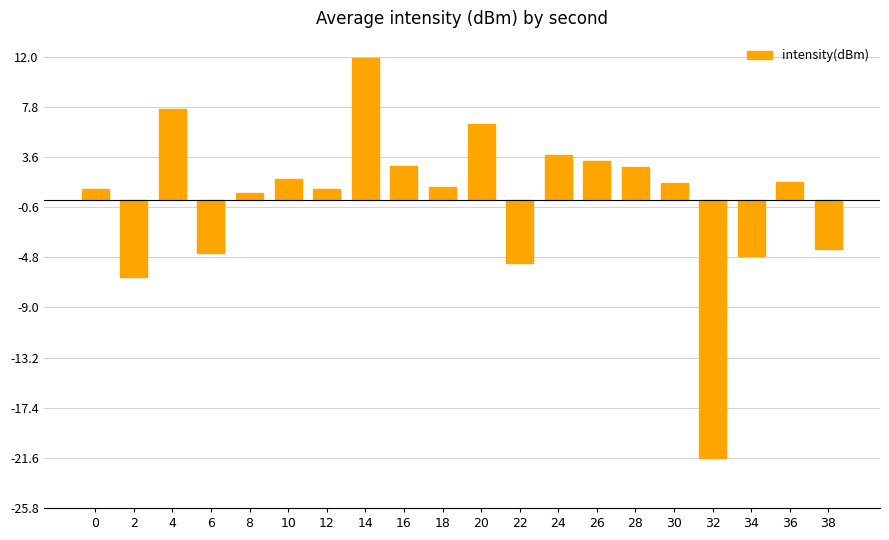

True or false: the data shows 11.9 at 14.

True